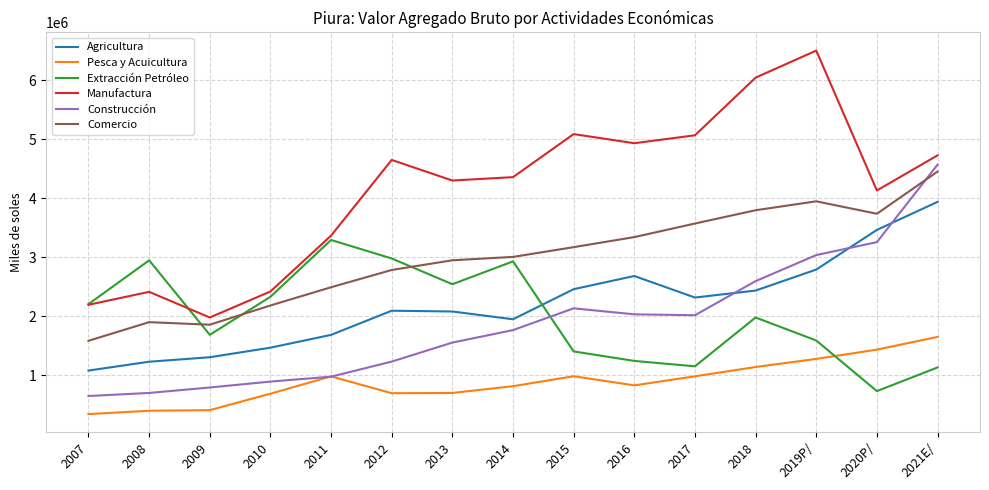

What is the highest value of the Extracción Petróleo series?

3293486